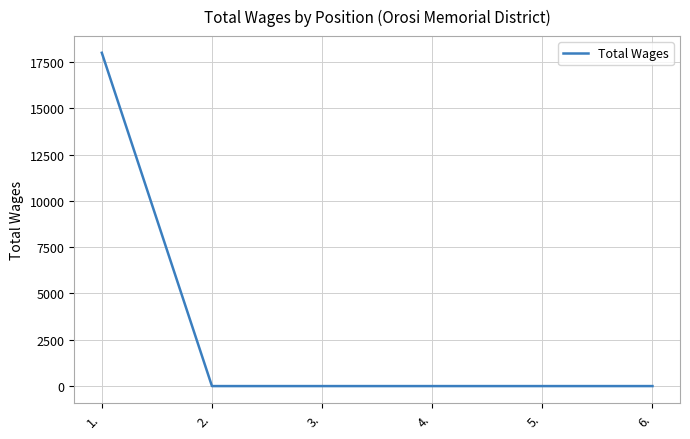

Which has a higher value, 4. or 1.?

1.